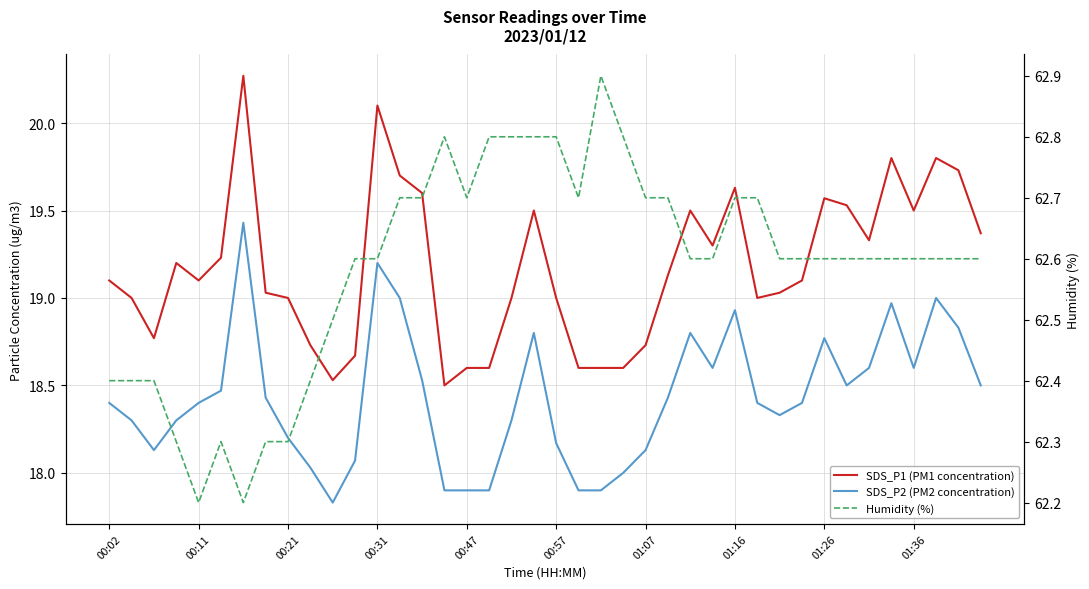

True or false: Humidity (%) and SDS_P2 (PM2 concentration) cross at least once.

False